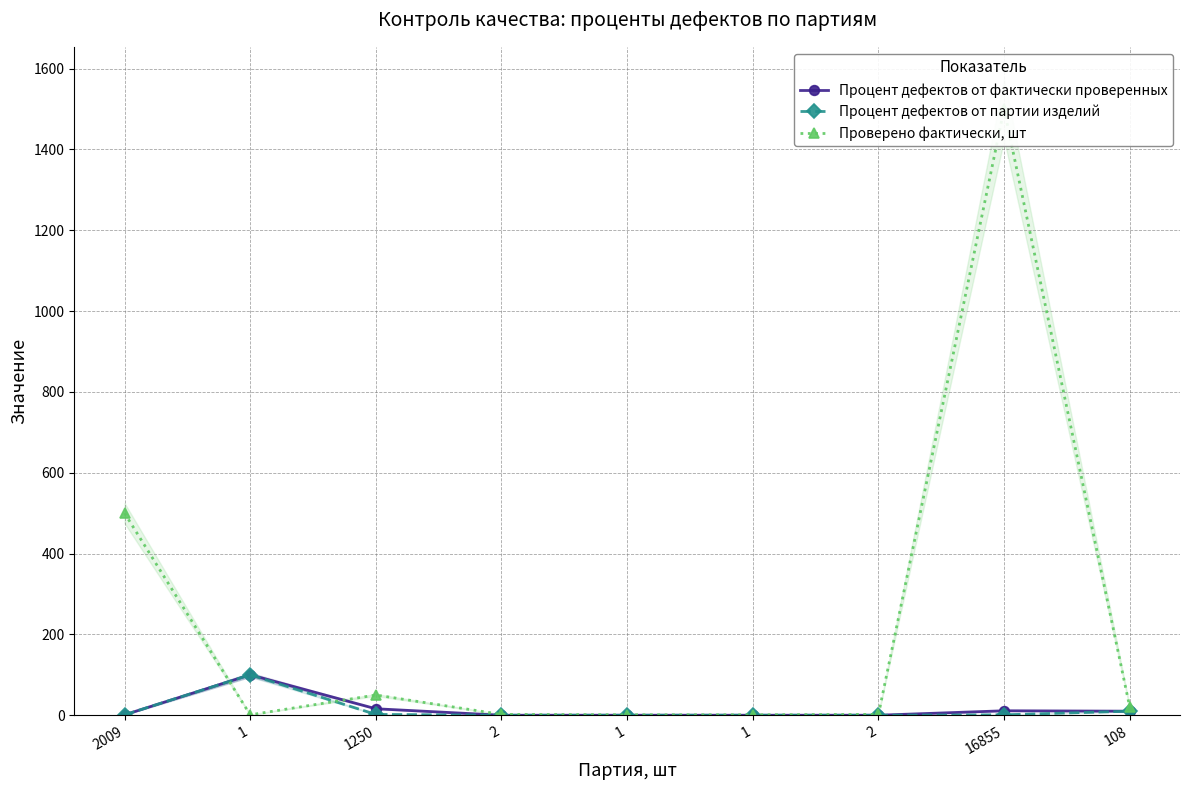

The Проверено фактически, шт series shows 2 at 2. True or false?

True